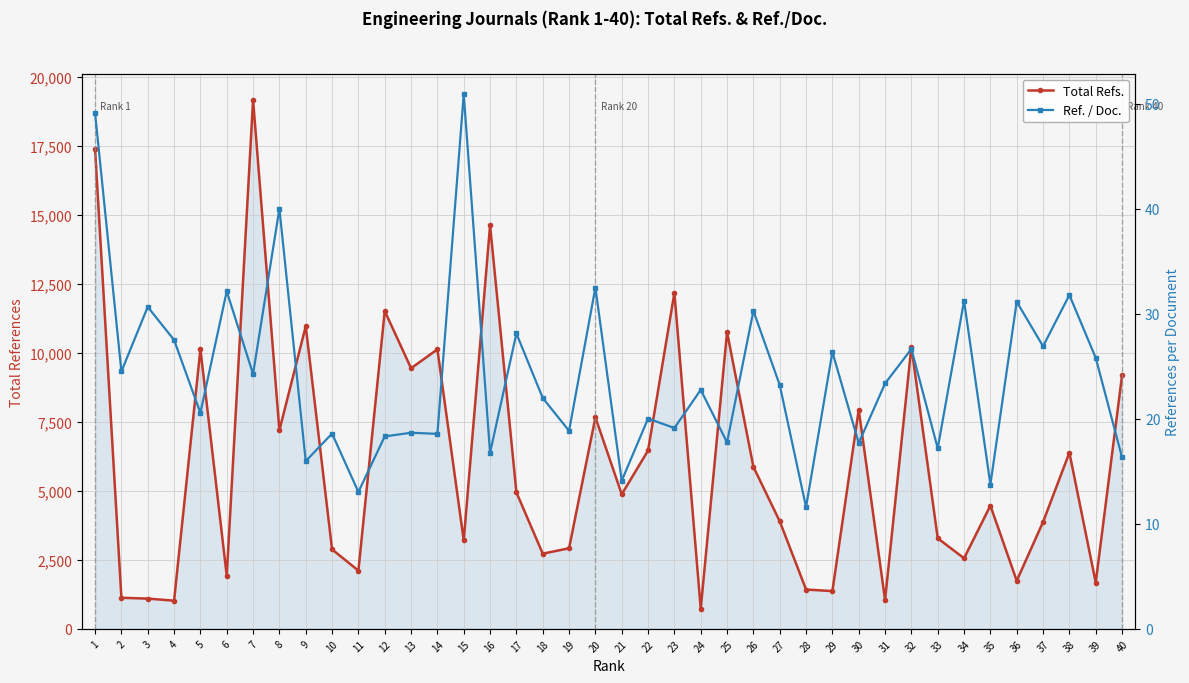

What is the highest value of the Total Refs. series?

19169.0